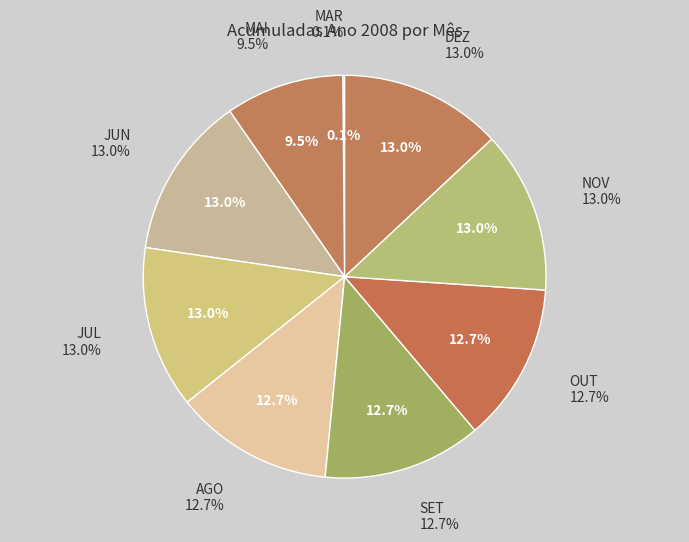

Which category has the biggest portion of the pie?

JUN